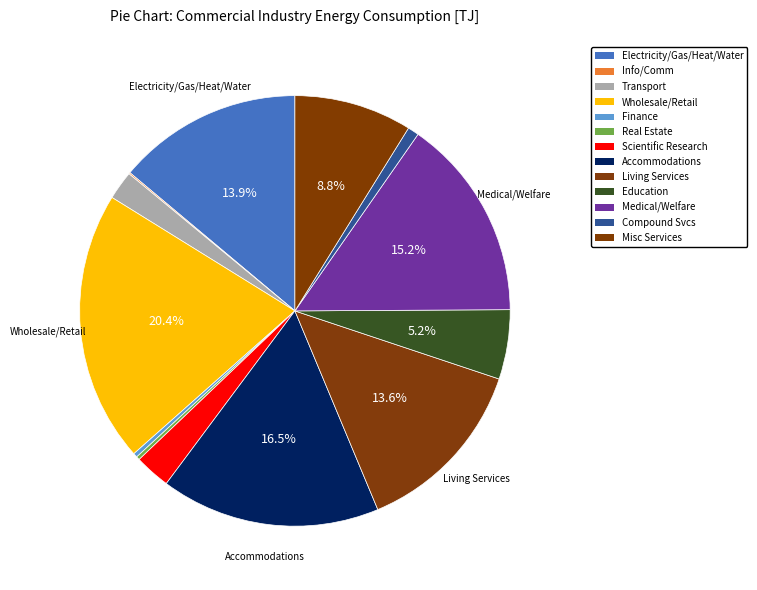

How many segments does this pie chart have?

13